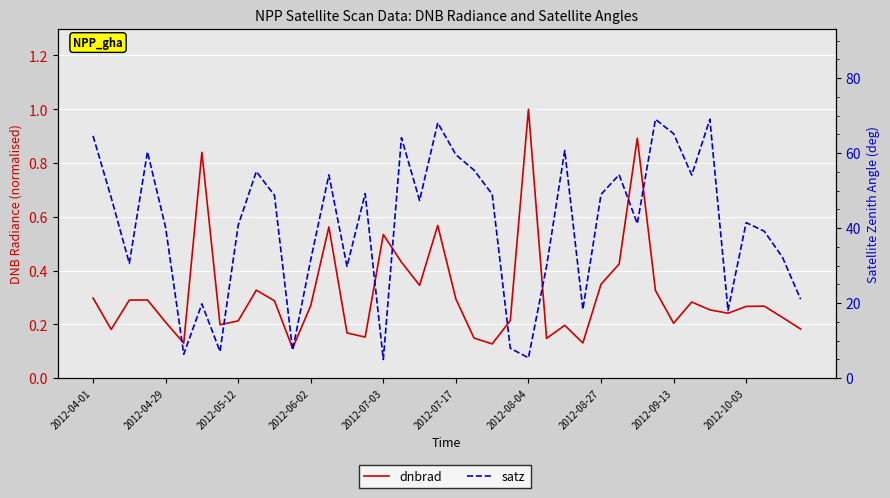

What is the difference between the highest and lowest values at 17?

63.7